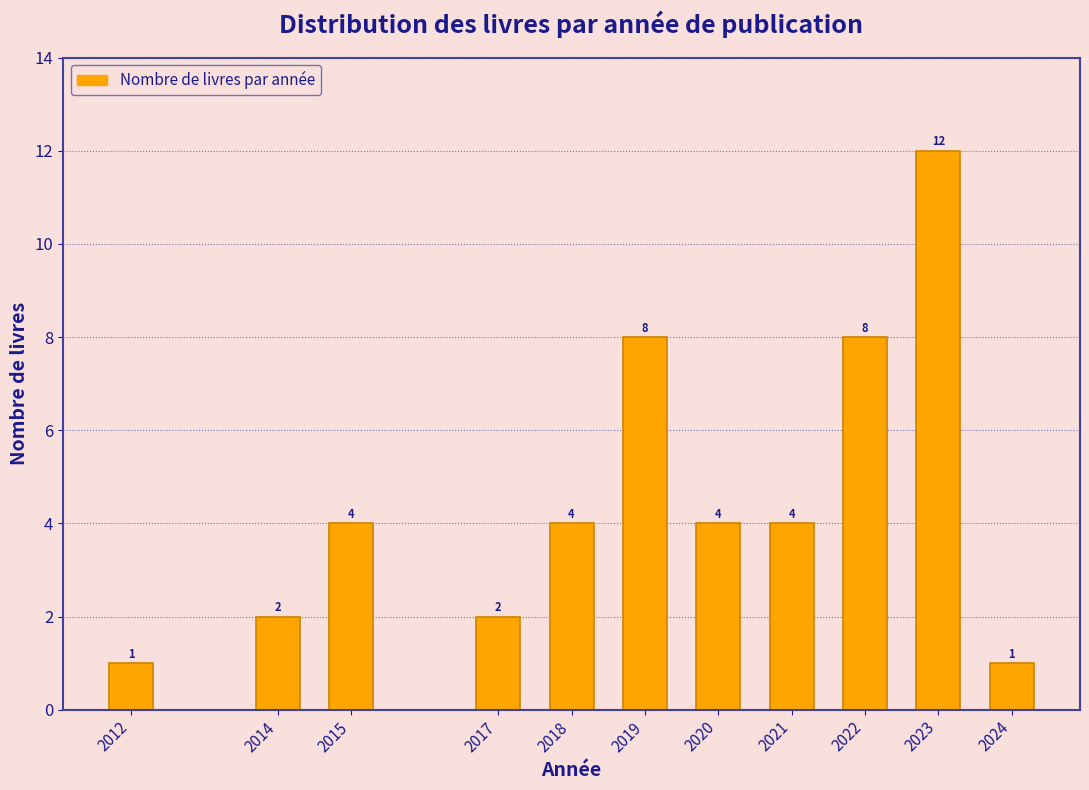

Reading right to left, extract all data points from this chart.

2024=1	2023=12	2022=8	2021=4	2020=4	2019=8	2018=4	2017=2	2015=4	2014=2	2012=1